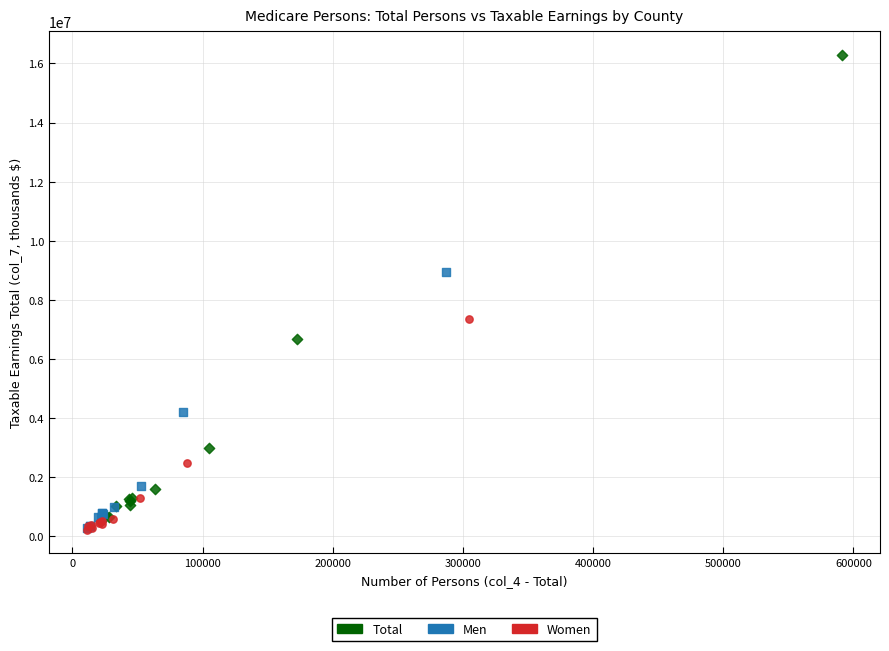

Which series contains the highest Y value?

Total